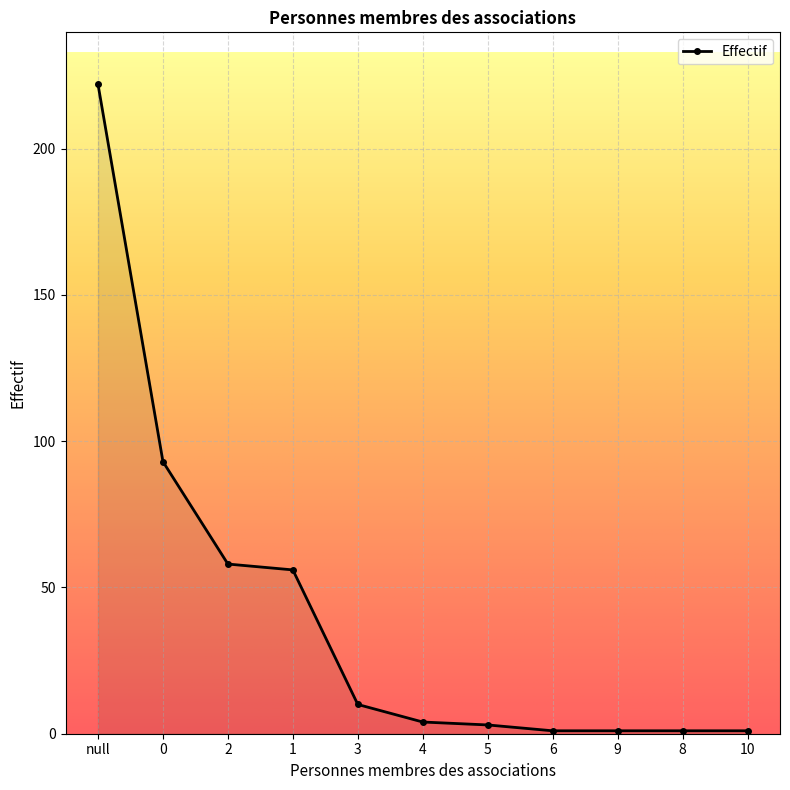

True or false: the data shows 52 at 0.

False